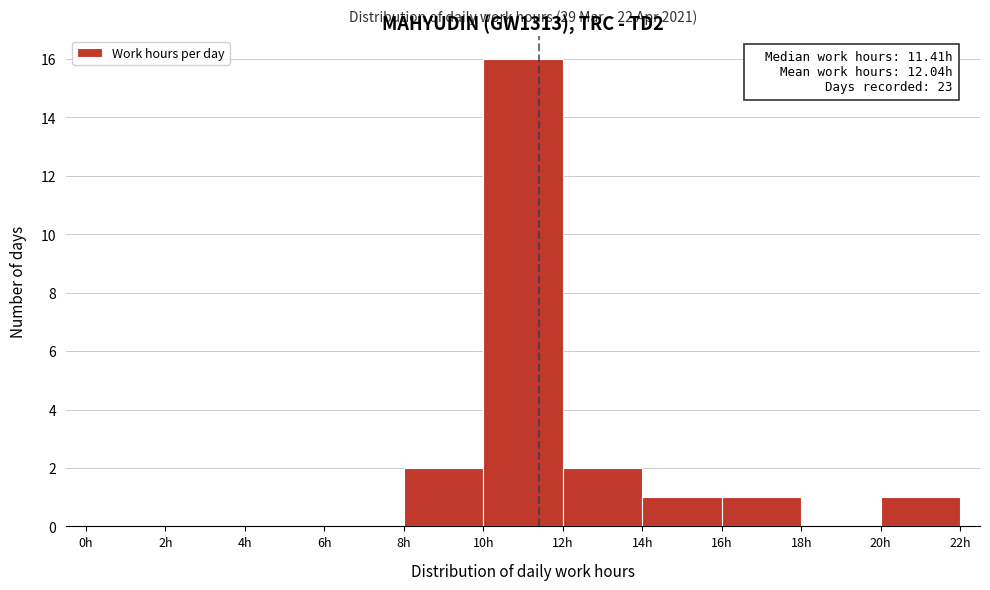

Over which range of the x-axis is the bar tallest?

10 to 12